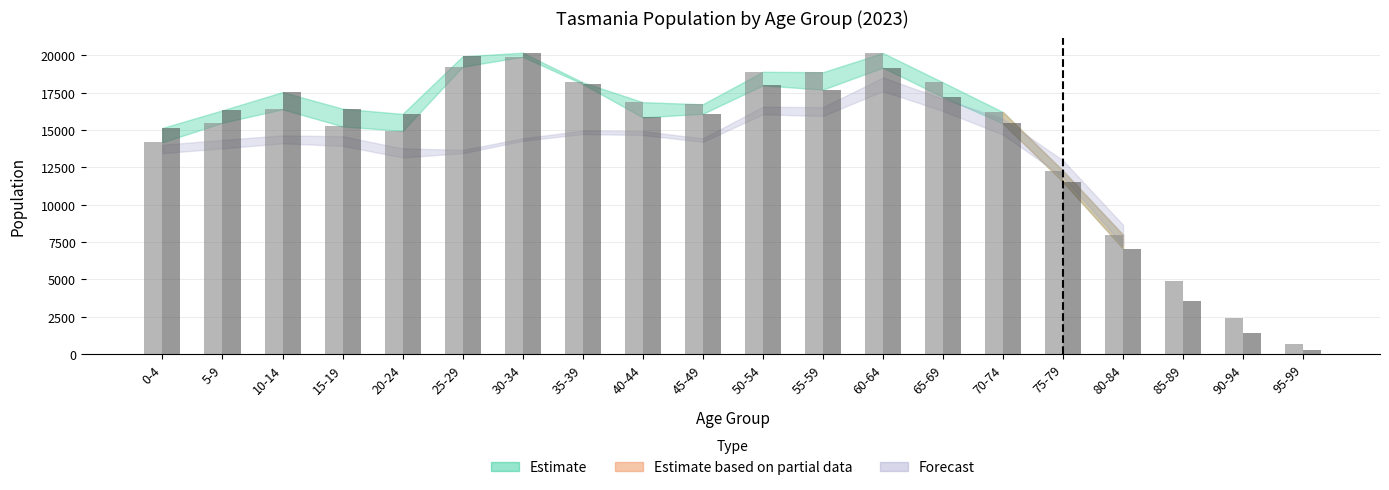

How many bars are there in each group?

2